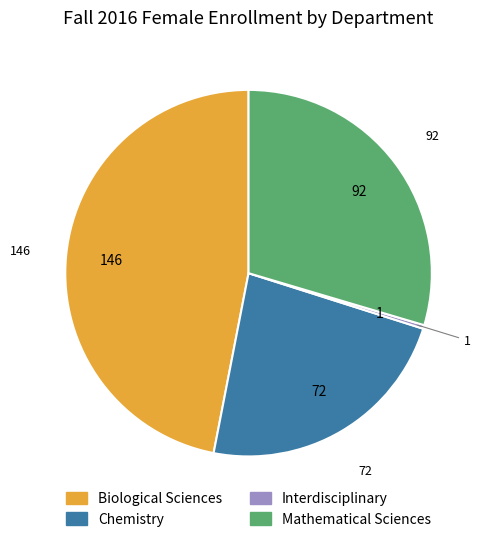

True or false: Chemistry accounts for 13% of the total.

False